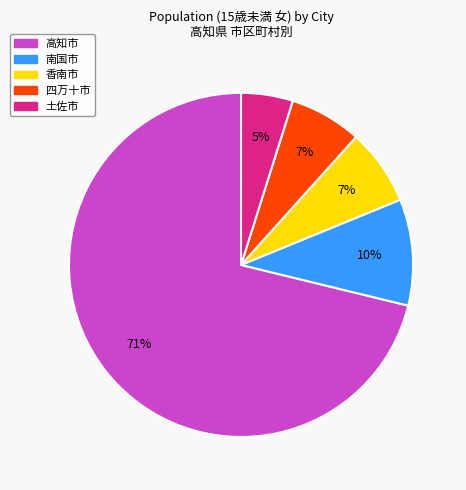

To the nearest percent, what is the difference between the largest and smallest slice percentages?

66%